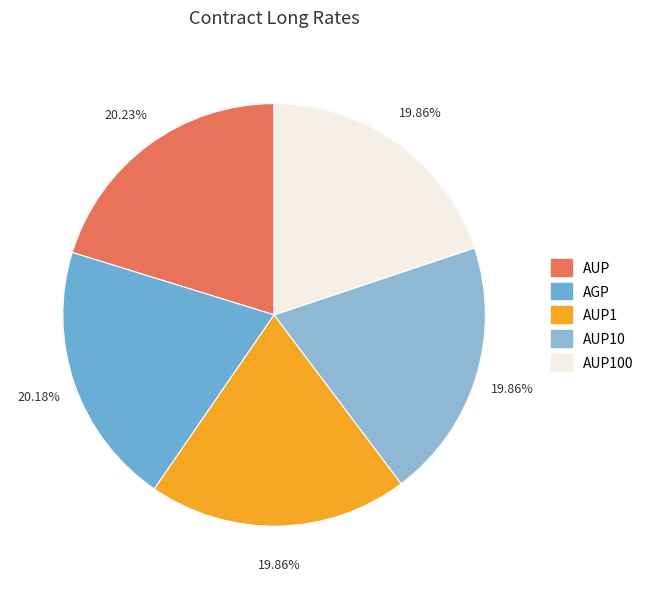

To the nearest percent, what portion does AUP100 represent?

20%